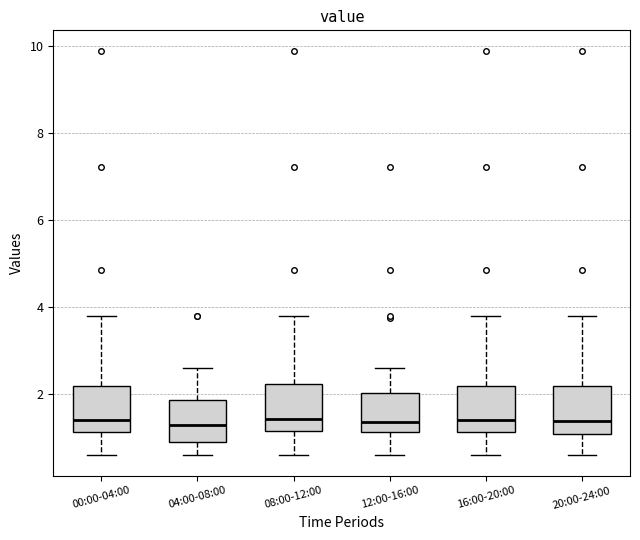

Reading left to right, read every box against the y-axis: the position of its median line, the range the box covers, and the ends of its whiskers. The values are not printed on the chart, so give them approximately, as read against the axis.

00:00-04:00: median 1.4, box 1.2 to 2.2, whiskers 0.6 to 3.8
04:00-08:00: median 1.2, box 1.0 to 1.8, whiskers 0.6 to 2.6
08:00-12:00: median 1.4, box 1.2 to 2.2, whiskers 0.6 to 3.8
12:00-16:00: median 1.4, box 1.2 to 2.0, whiskers 0.6 to 2.6
16:00-20:00: median 1.4, box 1.2 to 2.2, whiskers 0.6 to 3.8
20:00-24:00: median 1.4, box 1.0 to 2.2, whiskers 0.6 to 3.8